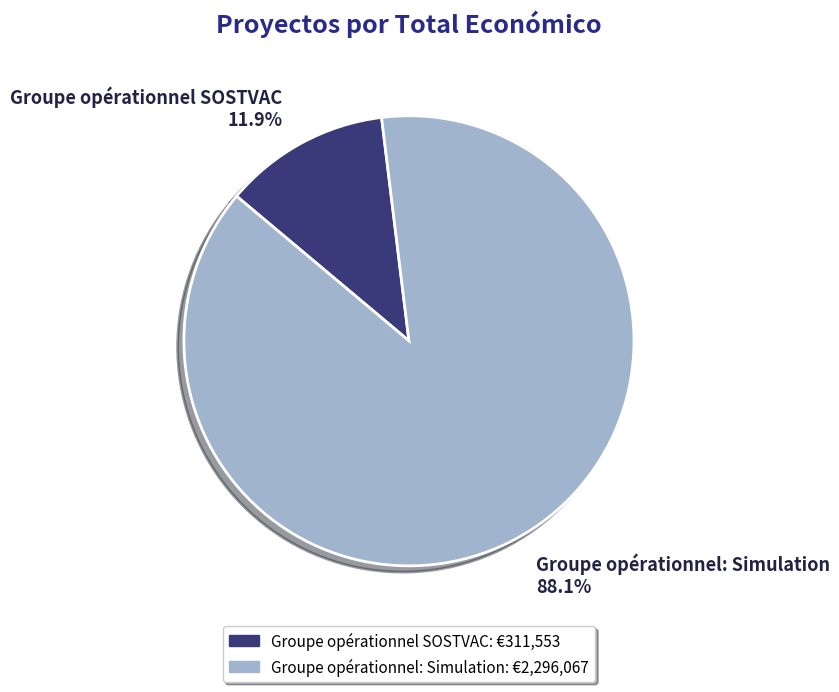

Which category accounts for the majority?

Groupe opérationnel: Simulation